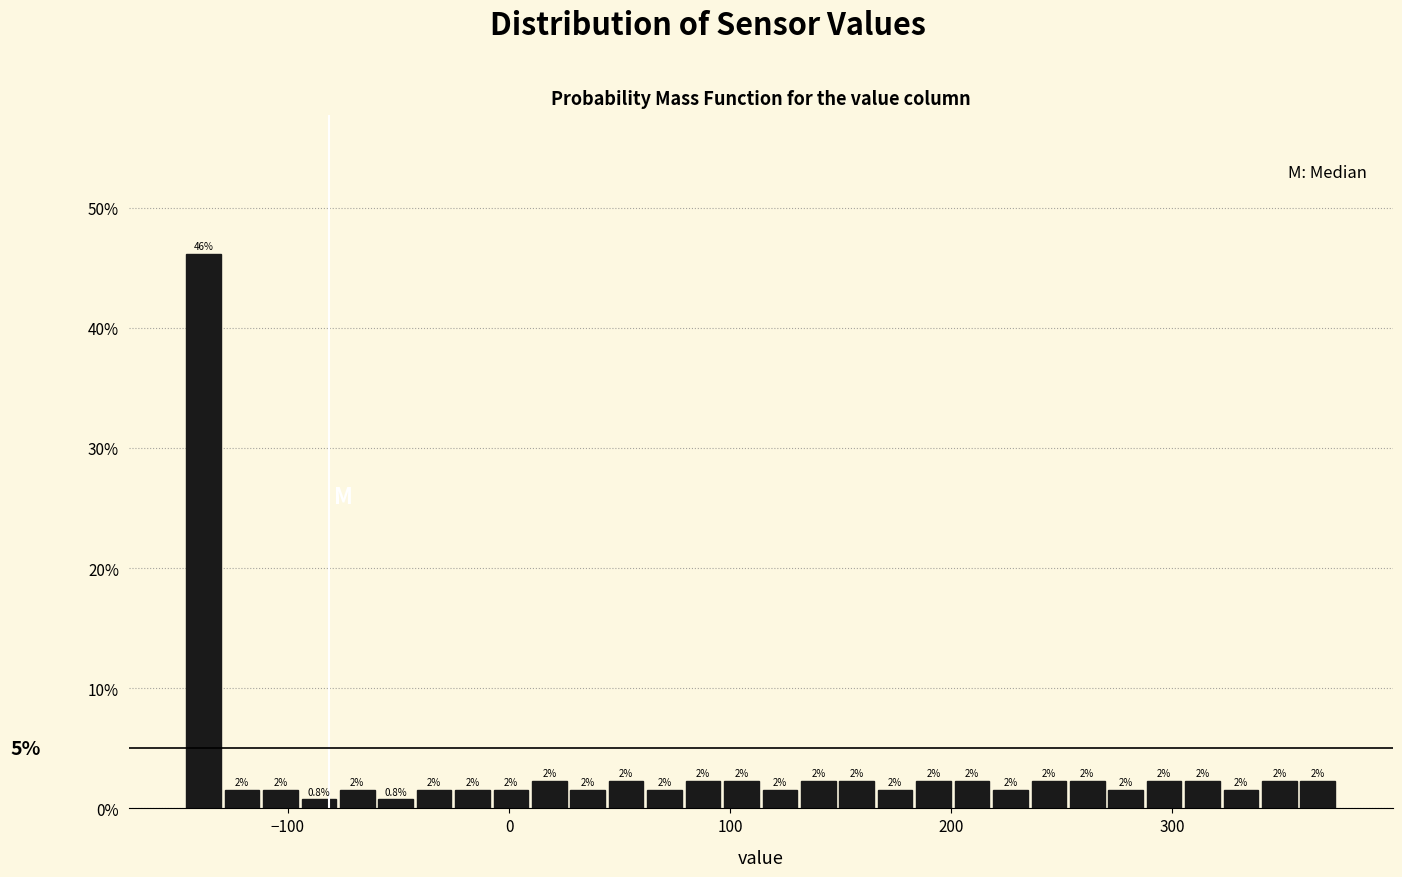

Around what value on the x-axis is the tallest bar? Give the approximate position of its centre, as read against the axis.

-140